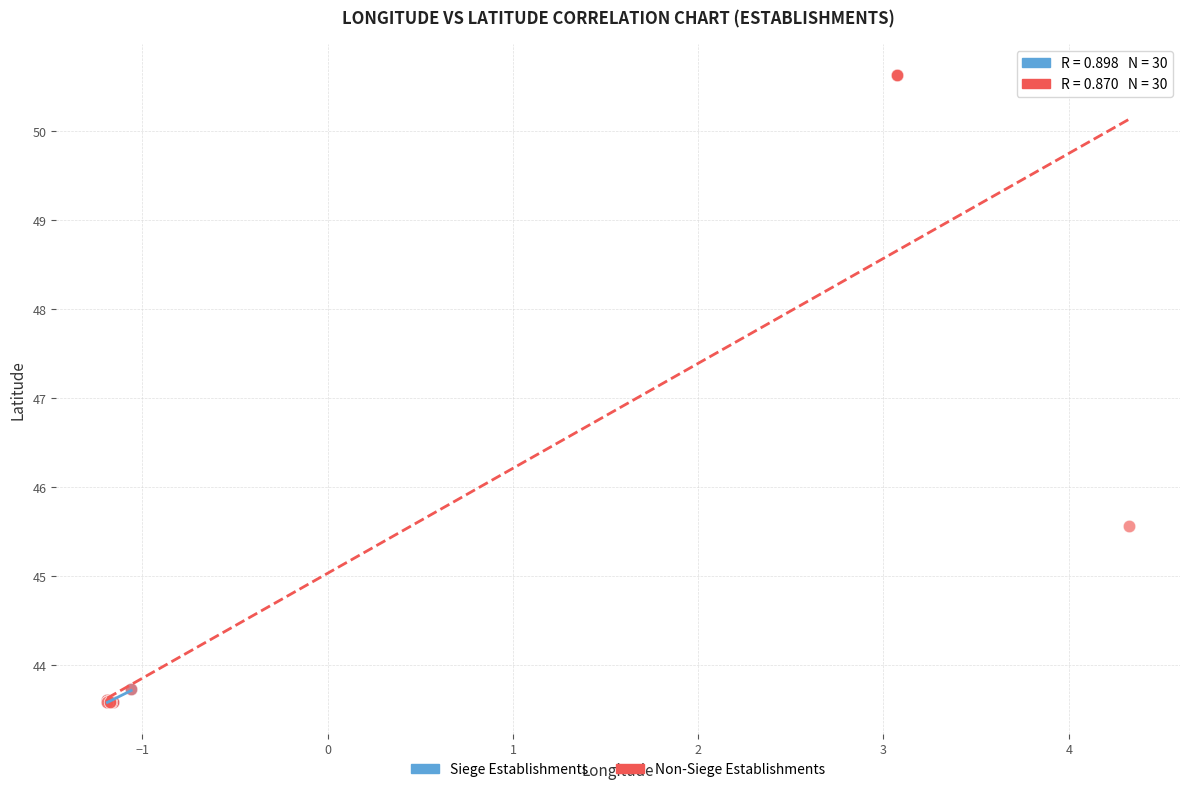

Which series contains the highest Y value?

Non-Siege Establishments